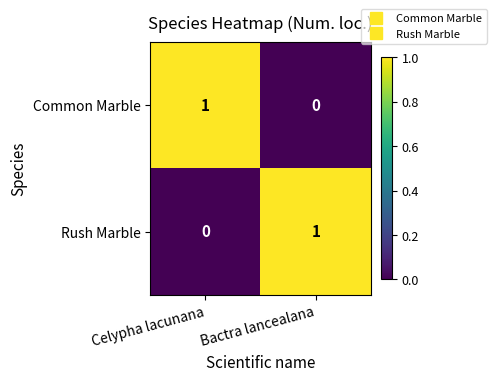

List the labels in order of Common Marble value, largest first.

Celypha lacunana, Bactra lancealana